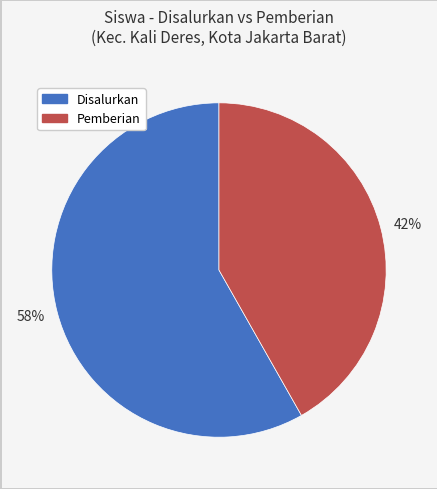

Count the number of slices in the pie.

2